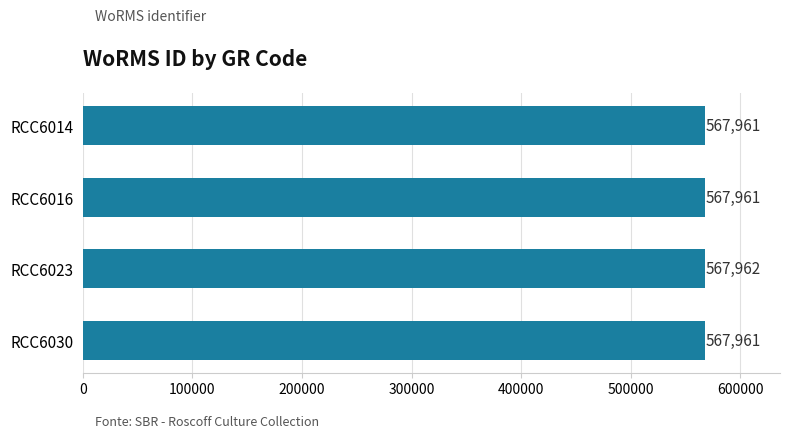

Reading bottom to top, list all the values displayed in this chart.

RCC6030=567961	RCC6023=567962	RCC6016=567961	RCC6014=567961